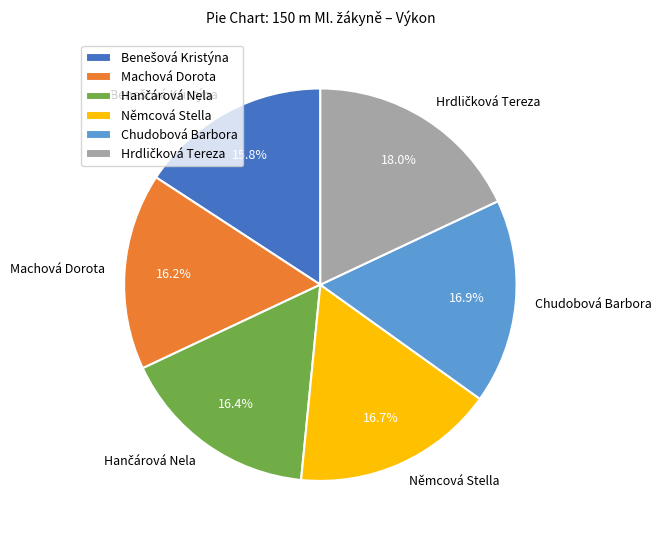

How much of the chart is everything except Chudobová Barbora?

83.1%